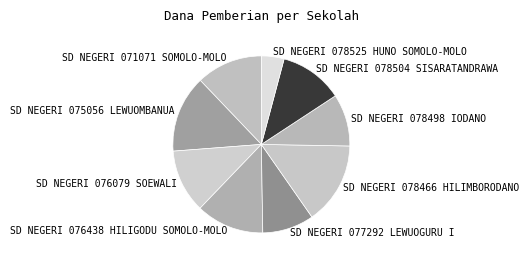

Does SD NEGERI 078525 HUNO SOMOLO-MOLO account for over 50% of the chart?

No